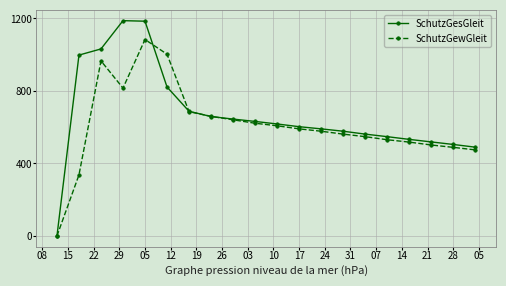

True or false: SchutzGewGleit has more than 1 points higher than both neighbors.

True